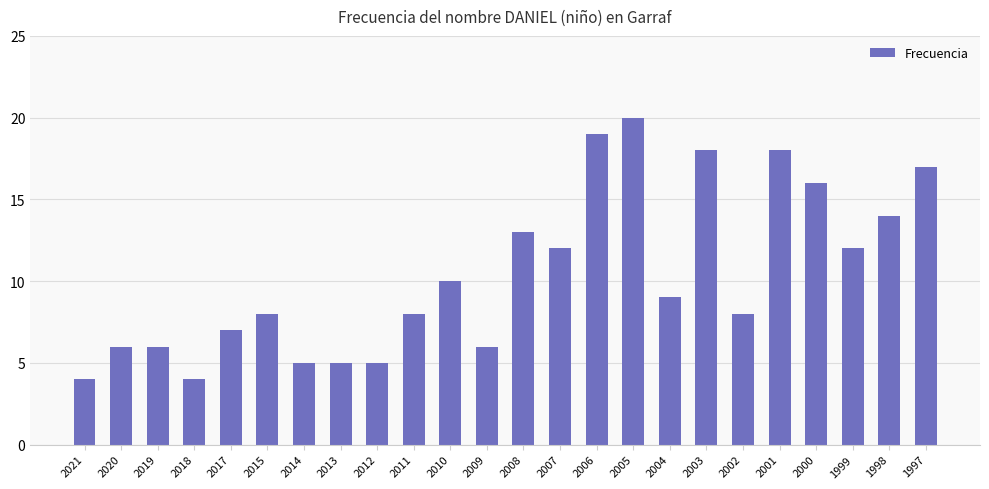

How many series are shown in this chart?

1